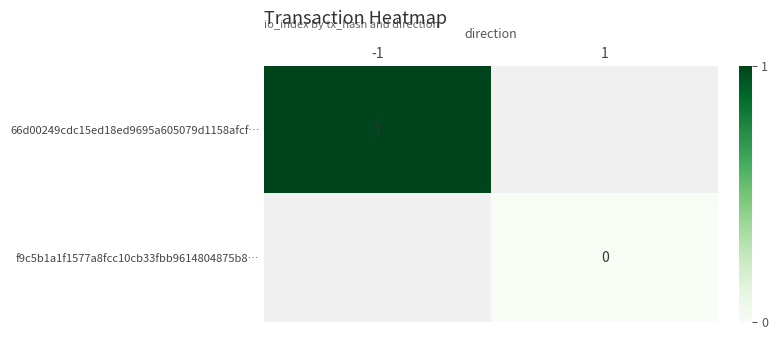

True or false: 66d00249cdc15ed18ed9695a605079d1158afcf… has a value of 1 at -1.

True